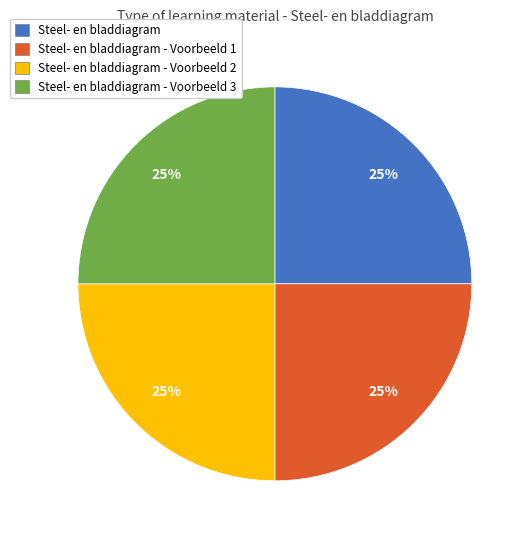

Does Steel- en bladdiagram - Voorbeeld 1 account for over 50% of the chart?

No